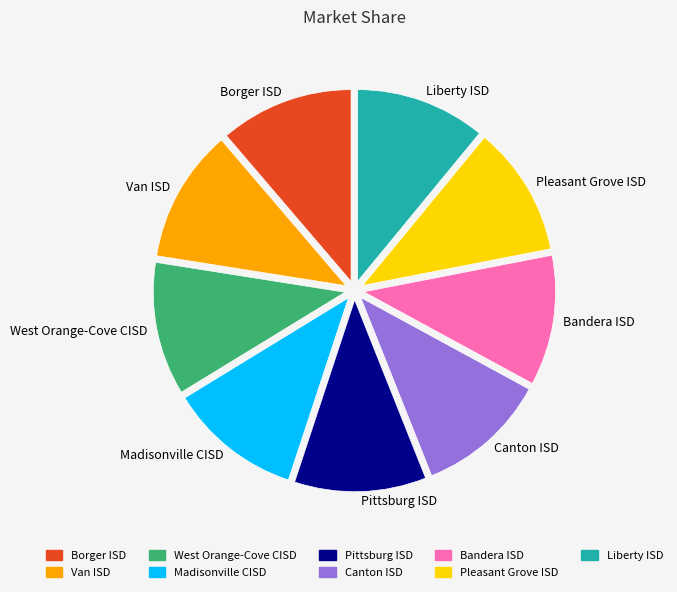

Approximately how many times larger is the value at Pleasant Grove ISD compared to Liberty ISD?

1.0